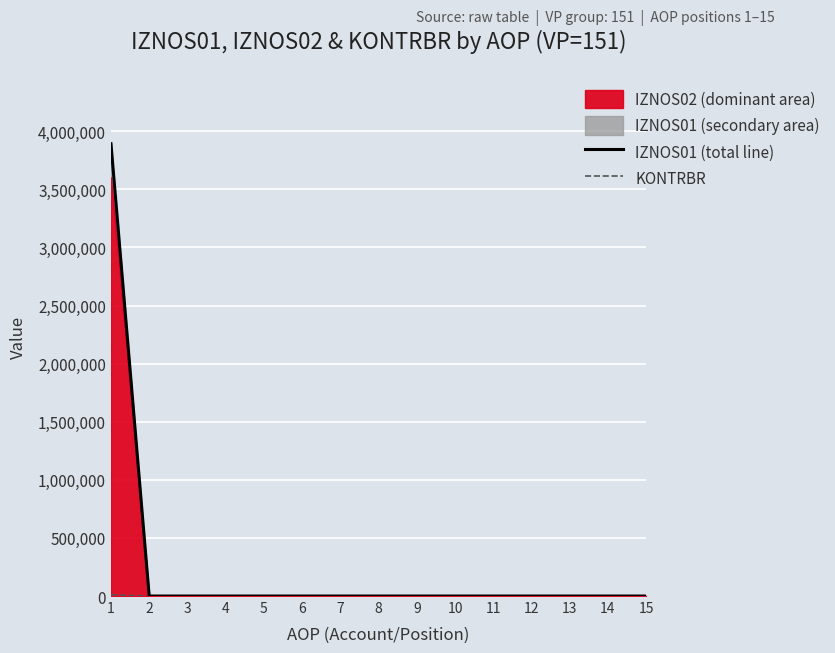

Reading left to right, what are all the values shown in this chart?

IZNOS01 (total line): 1=3893137.0	2=0.0	3=0.0	4=0.0	5=0.0	6=0.0	7=0.0	8=0.0	9=0.0	10=0.0	11=0.0	12=0.0	13=0.0	14=0.0	15=0.0
KONTRBR: 1=11100.6	2=0.0	3=0.0	4=0.0	5=0.0	6=0.0	7=0.0	8=0.0	9=0.0	10=0.0	11=0.0	12=0.0	13=0.0	14=0.0	15=0.0